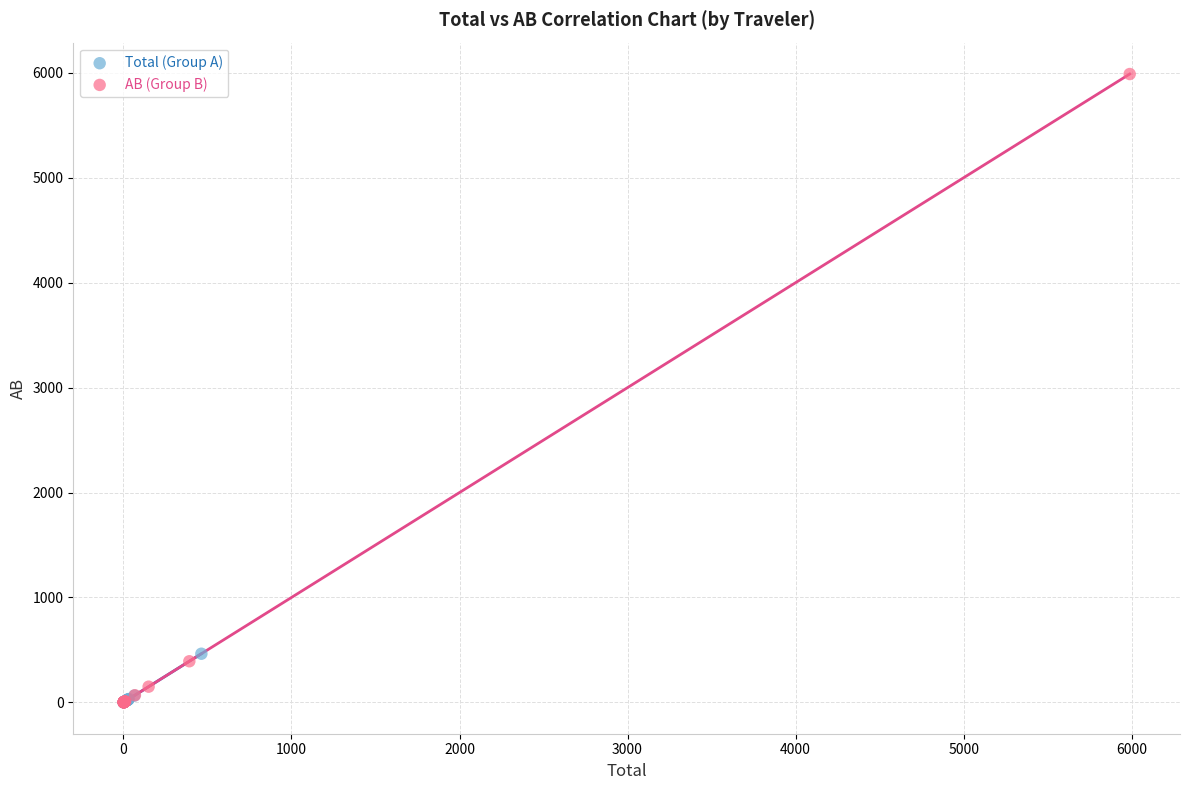

Which series reaches the maximum Y coordinate?

AB (Group B)